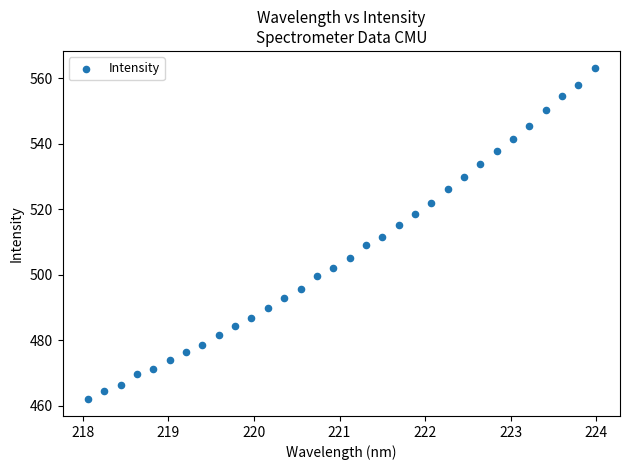

What is the range of X values (max minus min)?

5.9